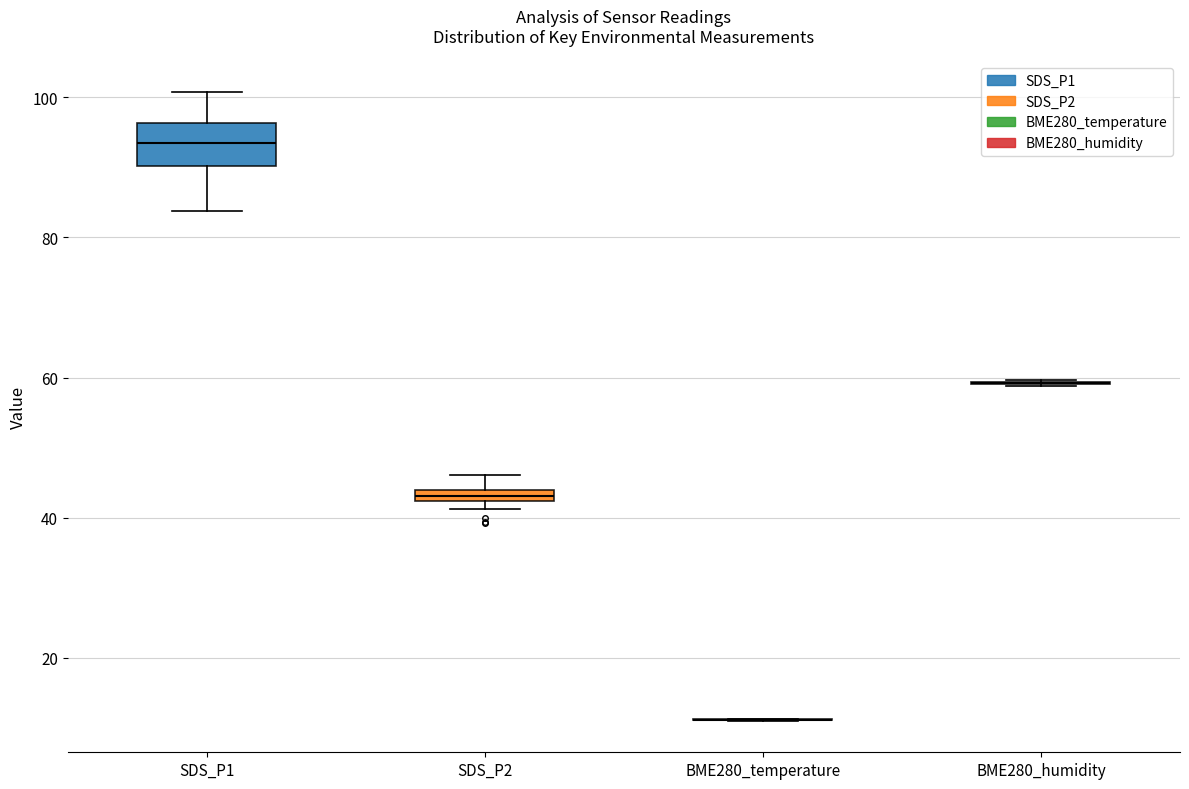

Where is the upper edge of the box for SDS_P1 on the y-axis? The values are not printed on the chart, so give them approximately, as read against the axis.

96